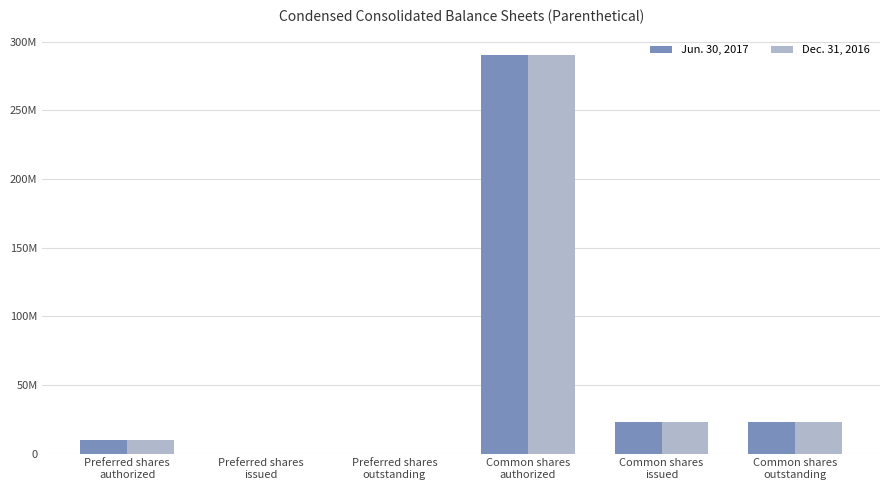

What are all the series names shown in the legend?

Jun. 30, 2017, Dec. 31, 2016